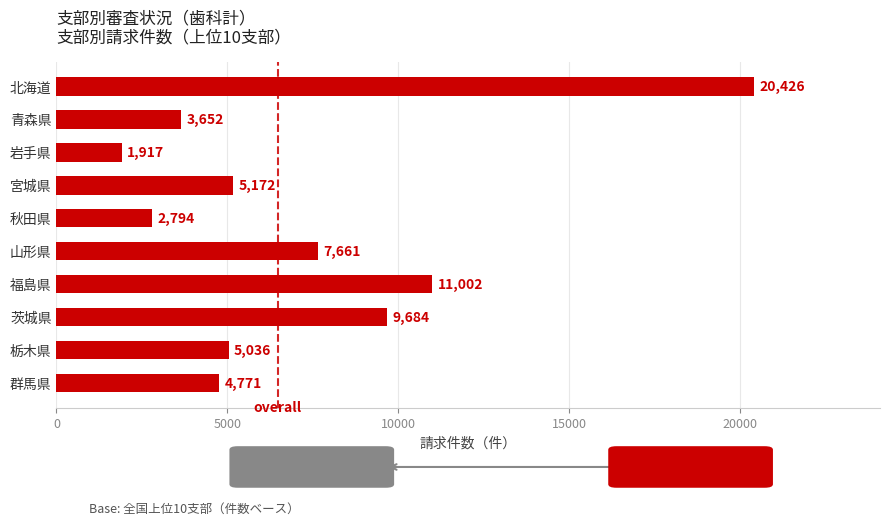

What is the change in value from 青森県 to 岩手県?

-1735